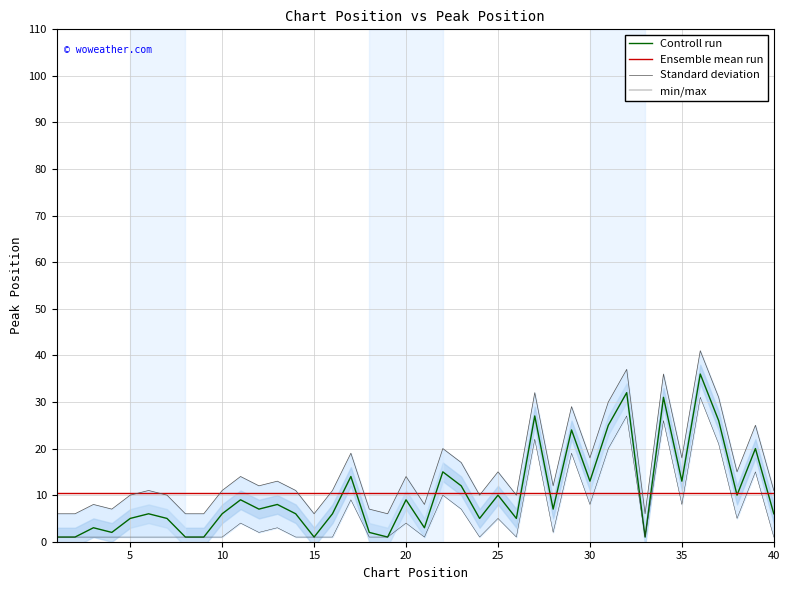

The Ensemble mean run series shows 3.3 at 25. True or false?

False